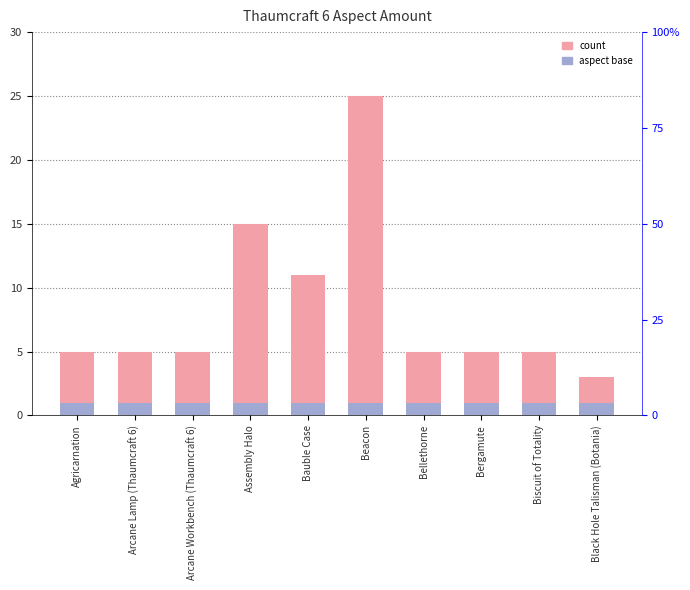

What is the label of the 6th bar from the right?

Bauble Case